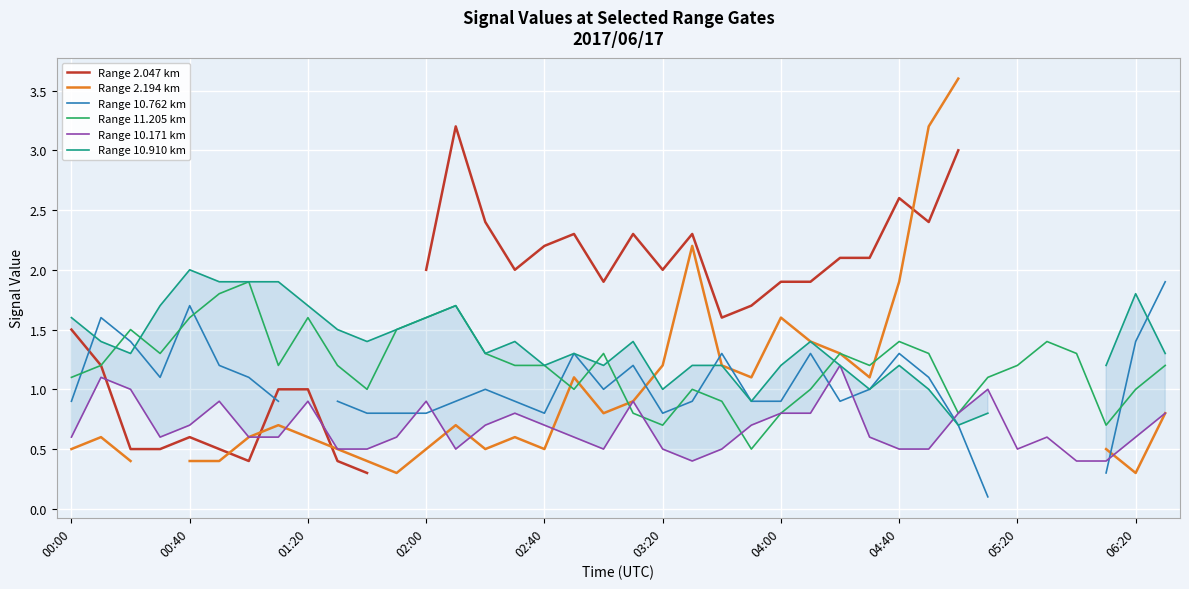

How many intersections are there between Range 10.762 km and Range 10.910 km?

4